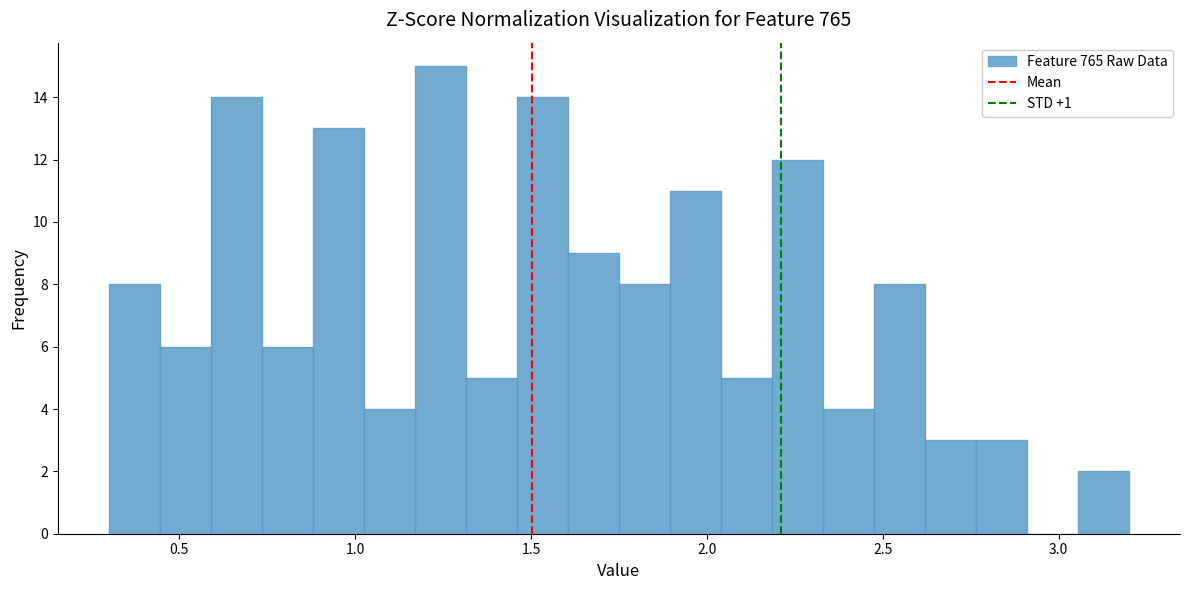

Around what value on the x-axis is the tallest bar? Give the approximate position of its centre, as read against the axis.

1.25